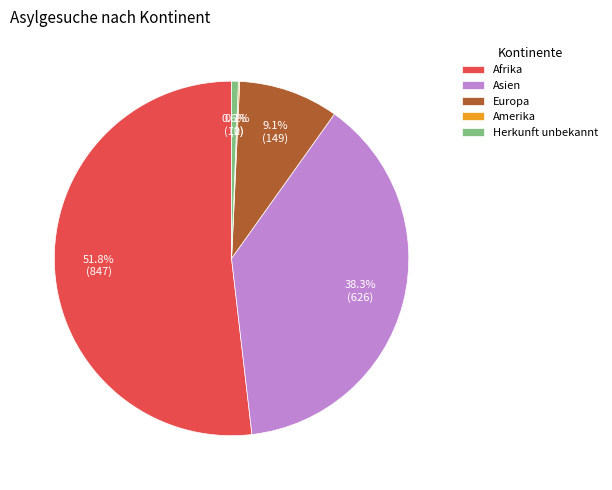

To the nearest percent, what is the difference between the largest and smallest slice percentages?

52%